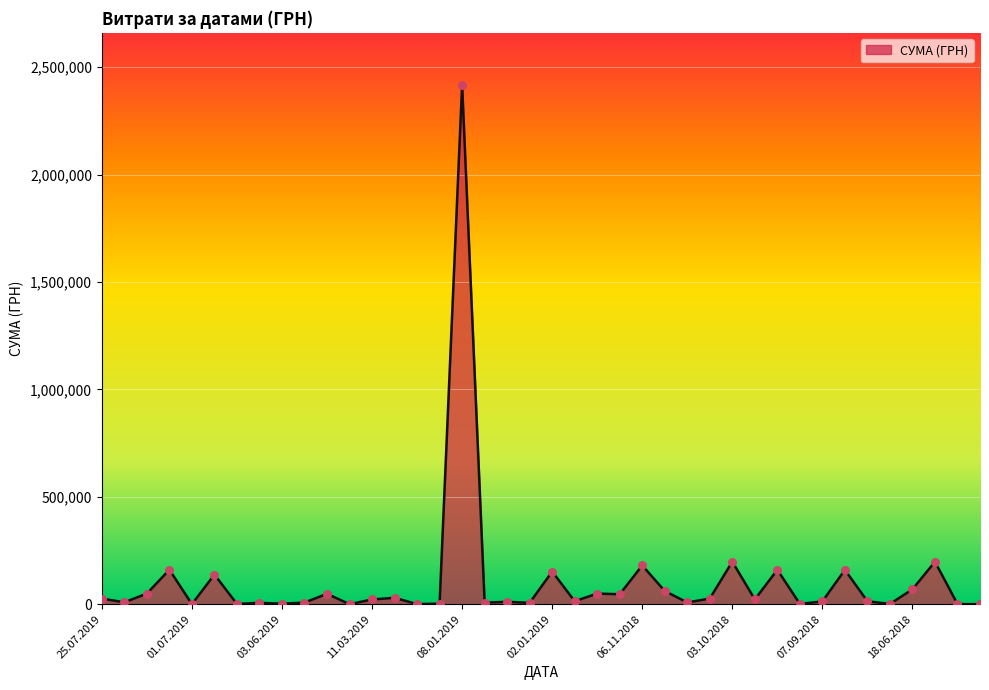

What is the difference between the maximum and minimum values?

2417512.3